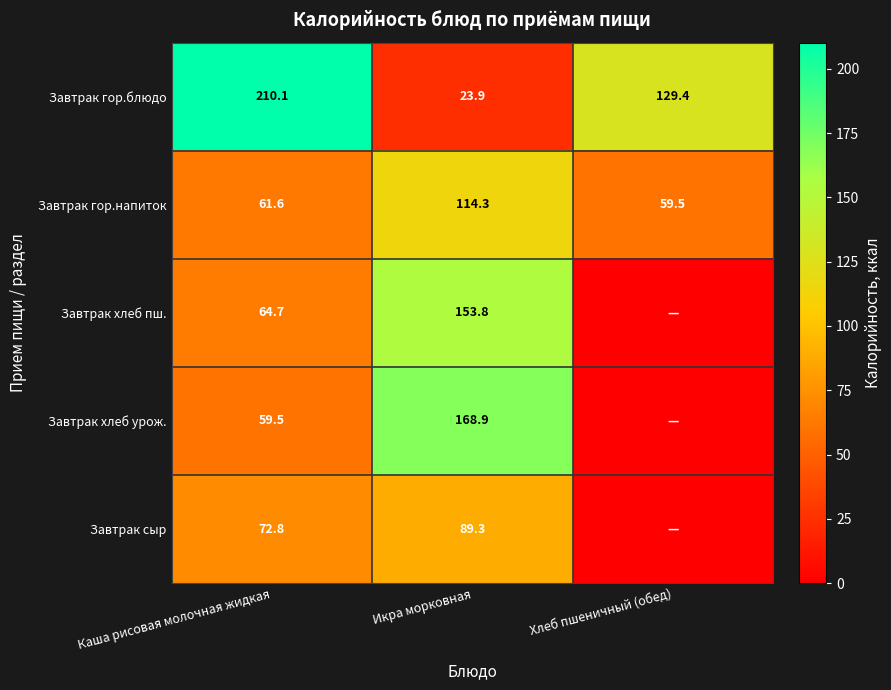

How many data points does each series have?

3